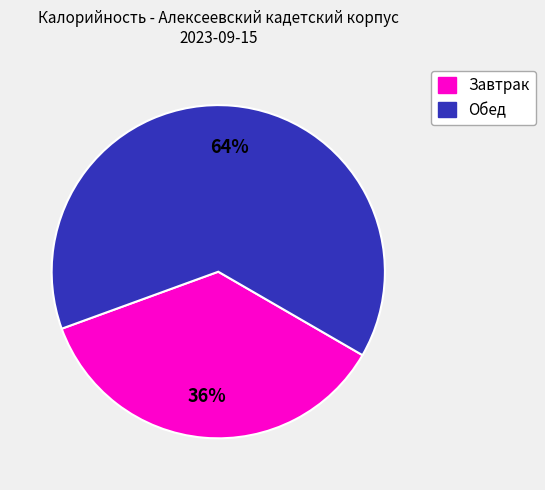

To the nearest percent, what is the difference between the largest and smallest slice percentages?

28%